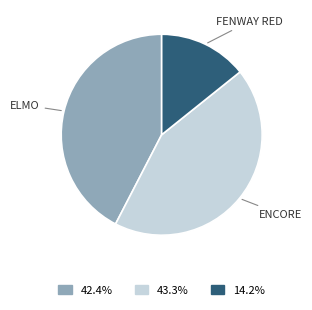

What is the largest slice in the pie chart?

ENCORE